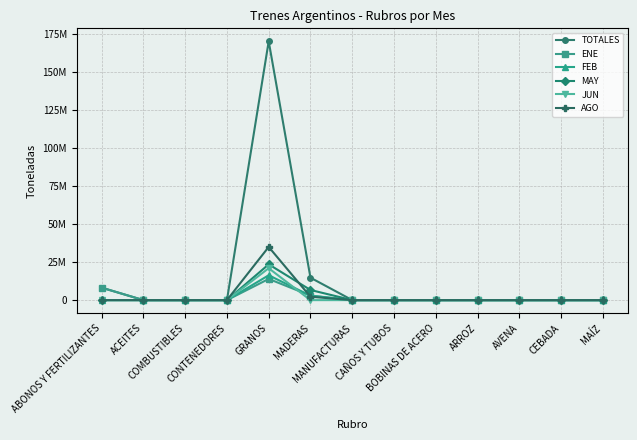

The JUN series shows -10398336.1 at MADERAS. True or false?

False